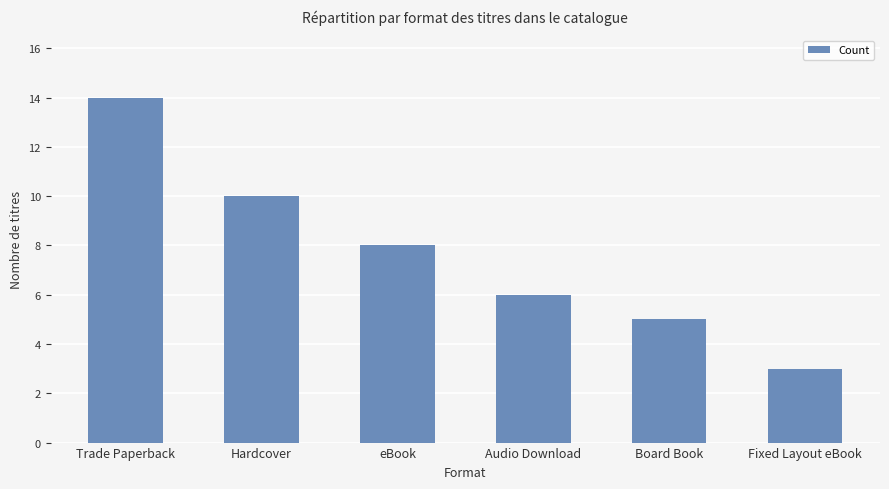

Are the bars horizontal?

No